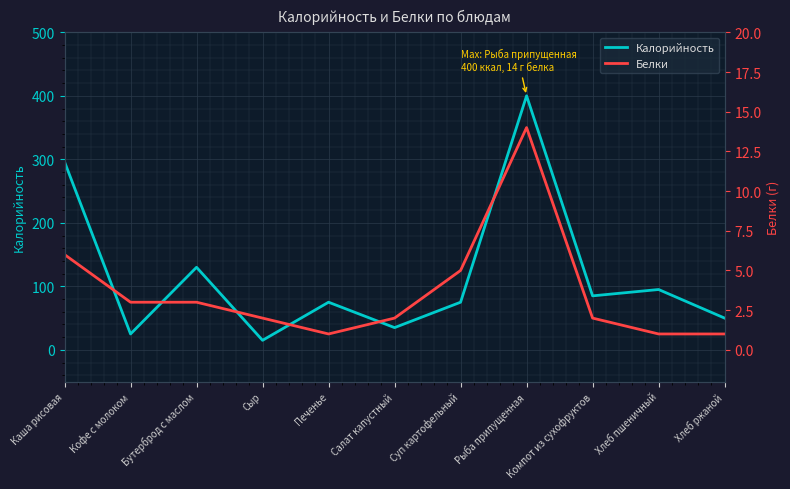

Between Сыр and Компот из сухофруктов, which series saw the biggest shift?

Калорийность